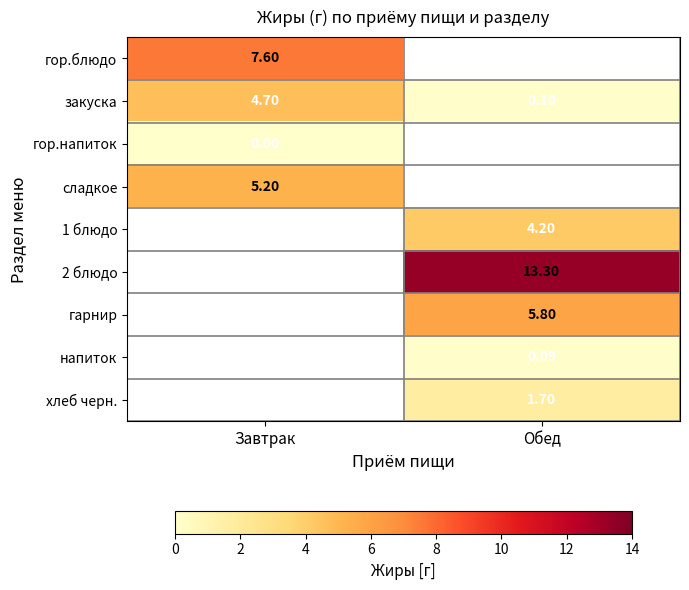

Between Завтрак and Обед, which is larger?

Обед